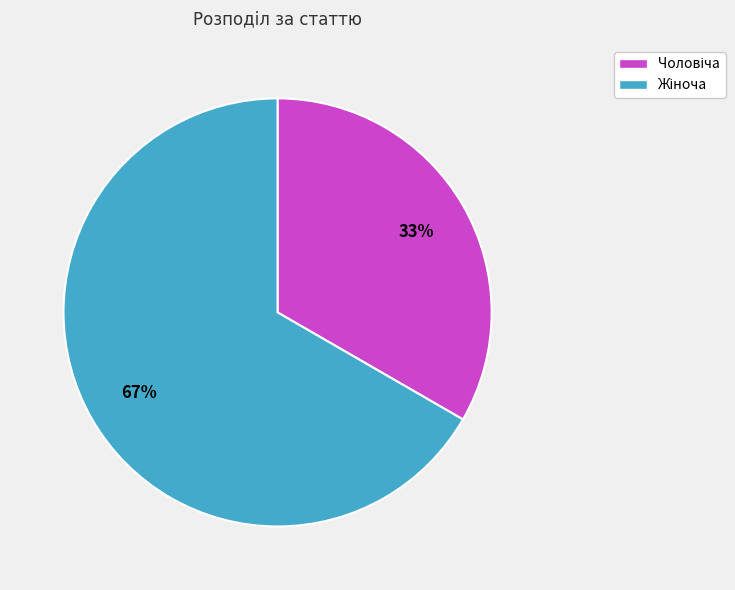

Is there any slice that represents more than half of the pie?

Yes